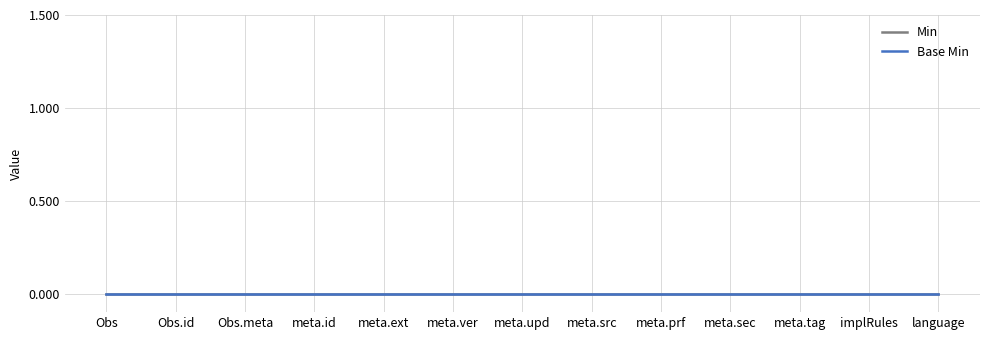

List the series in order of their peak value, lowest first.

Base Min, Min